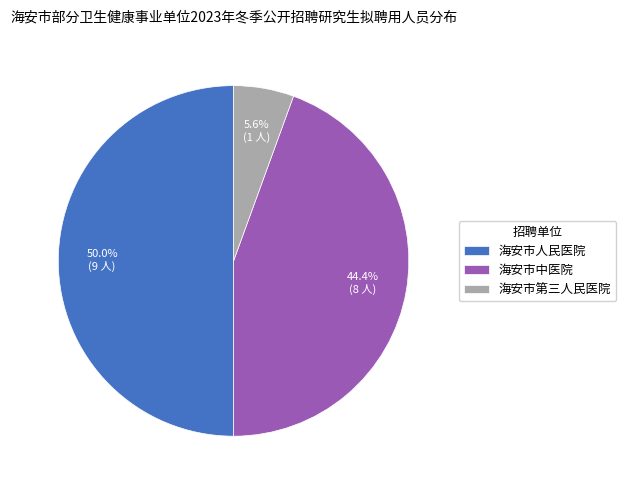

Is 海安市中医院 the majority of the pie?

No